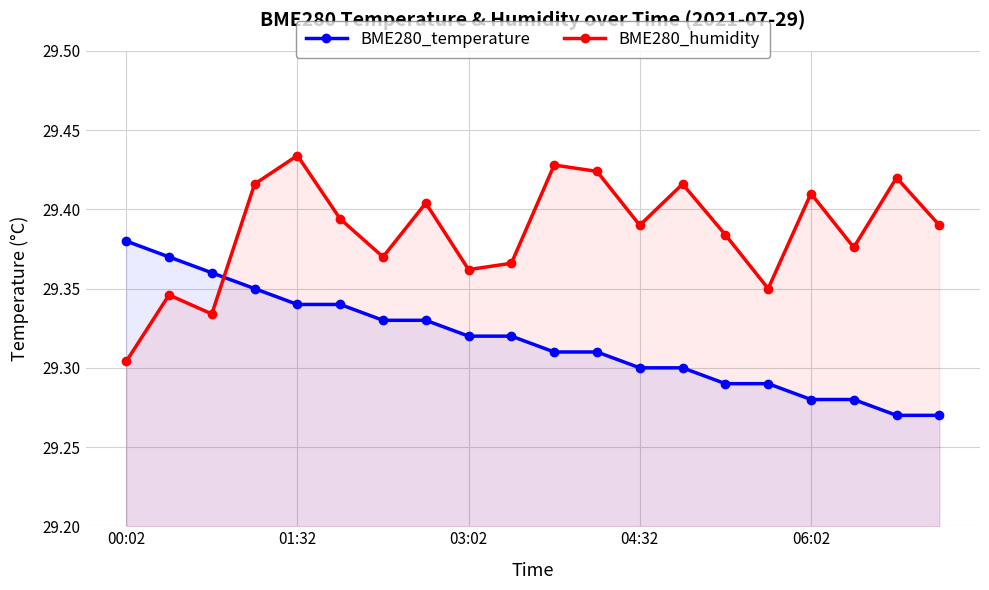

How many lines are shown in the chart?

2